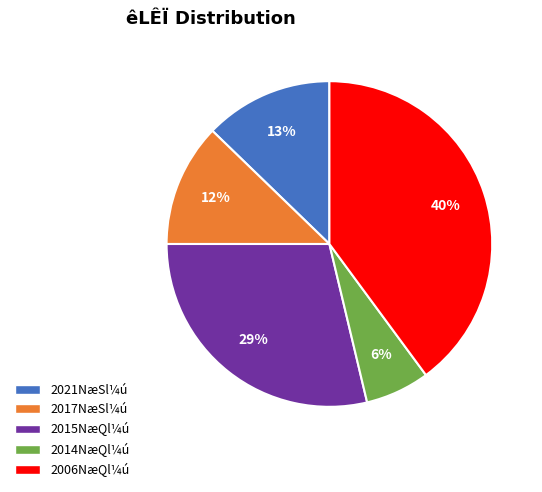

To the nearest percent, what is the difference between the largest and smallest slice percentages?

34%